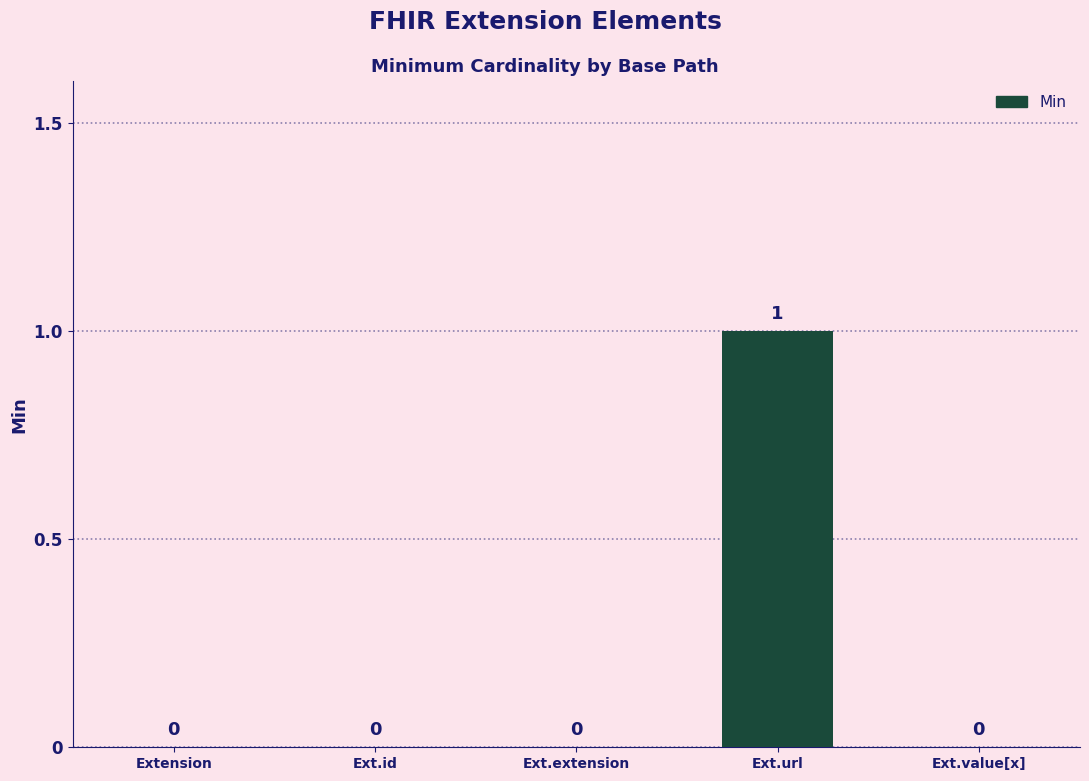

How many values are between 0 and 1?

5